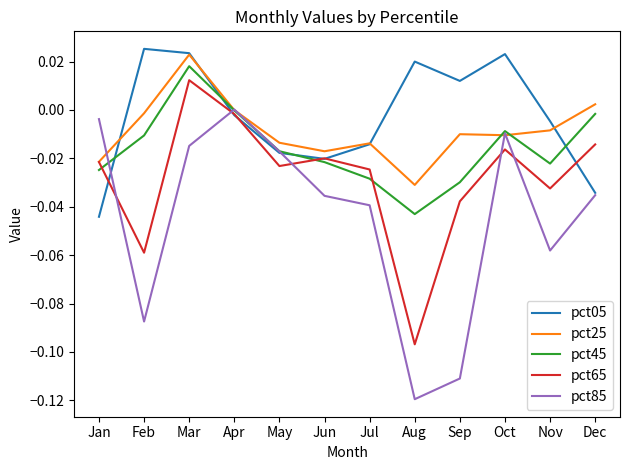

Is it true that pct25 equals -0.0 at Jan?

True